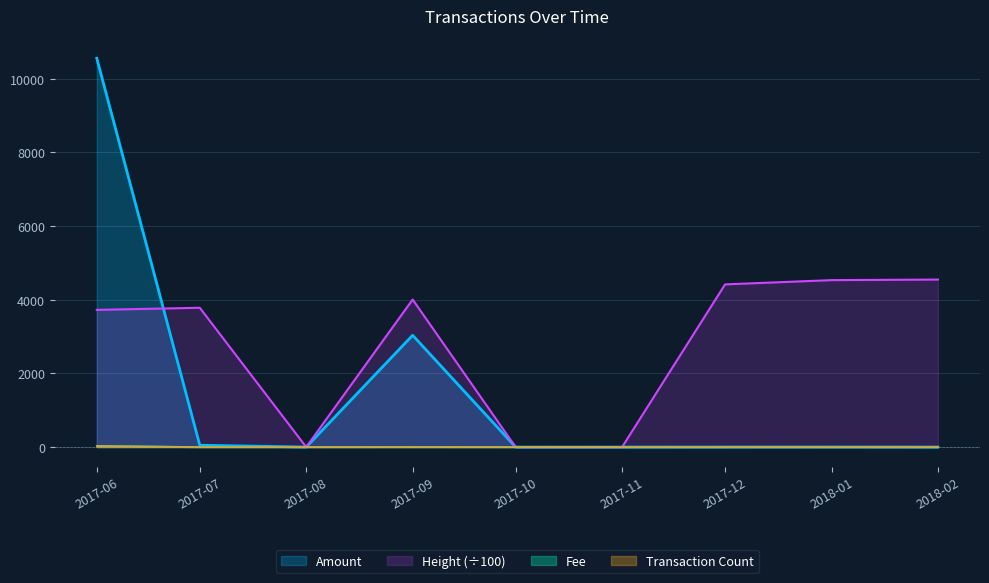

What is the difference between the highest and lowest values at 2018-02?

4547.8